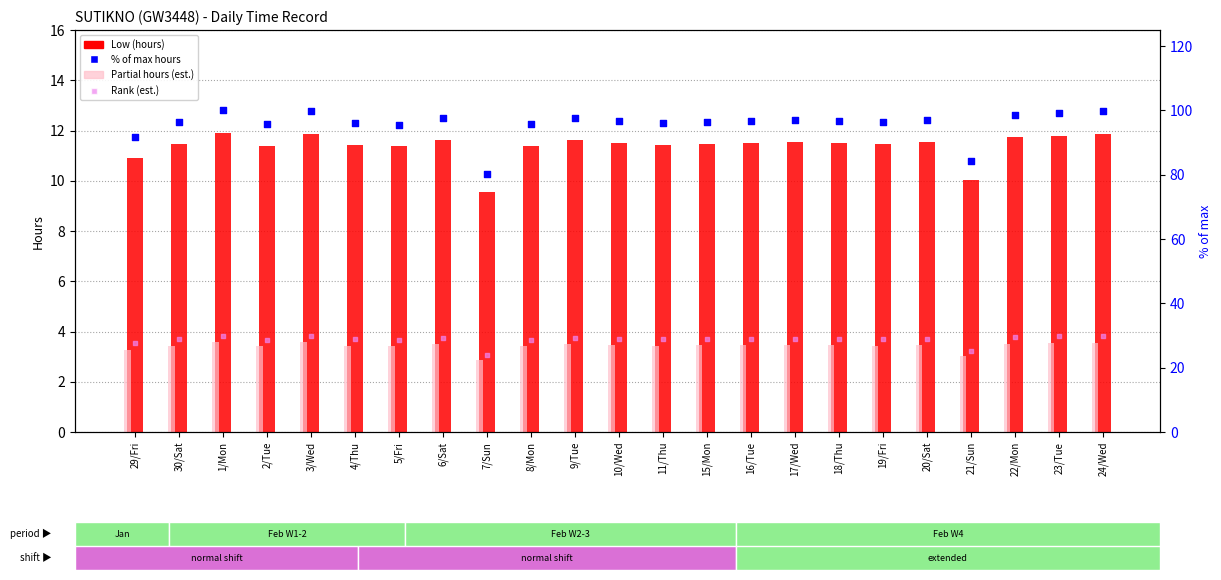

At how many categories does at least one series exceed 87?

21